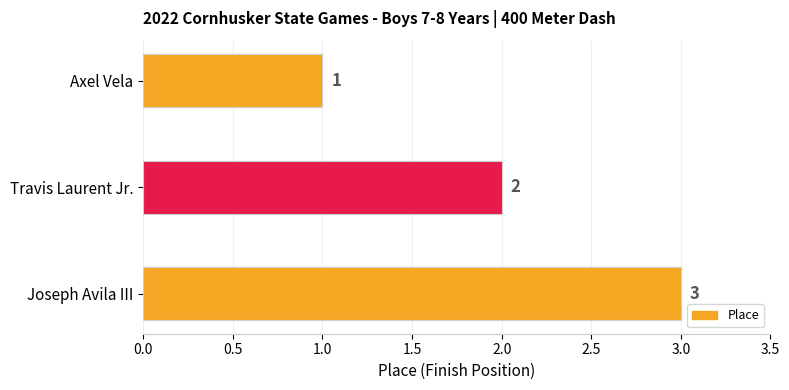

Where is the data nearest to the value 2?

Travis Laurent Jr.